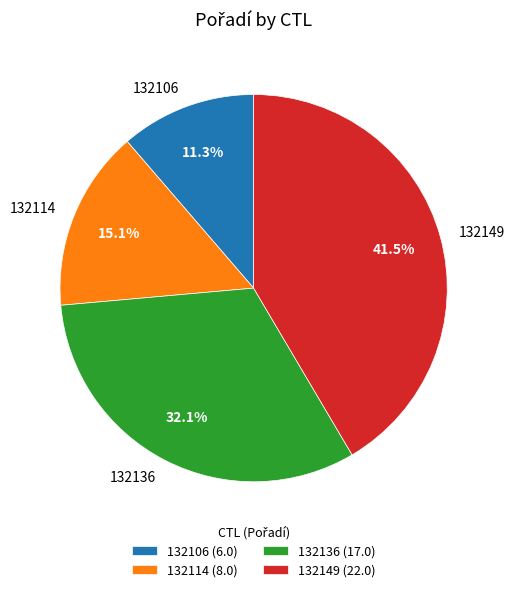

Which has a higher value, 132114 or 132106?

132114